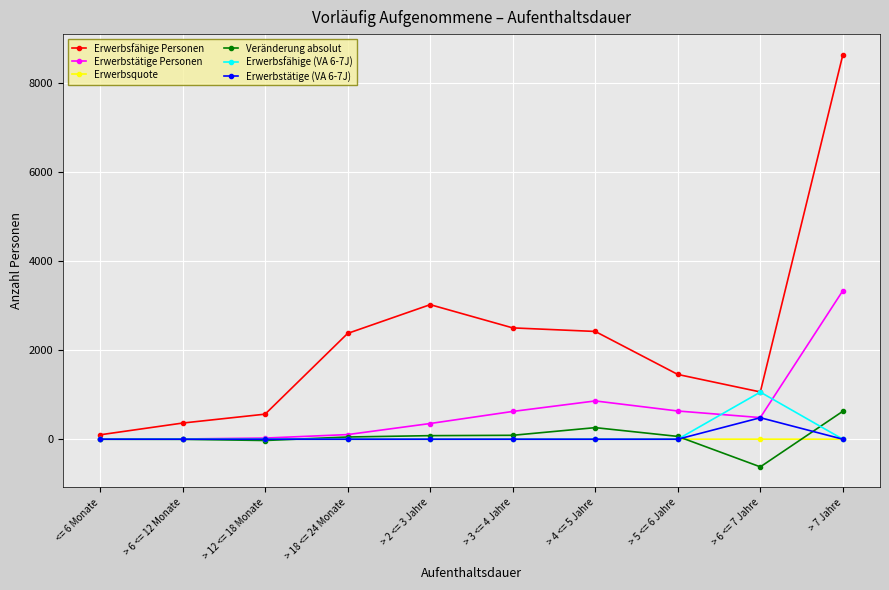

What is the total value across all series at > 5 <= 6 Jahre?

2152.4